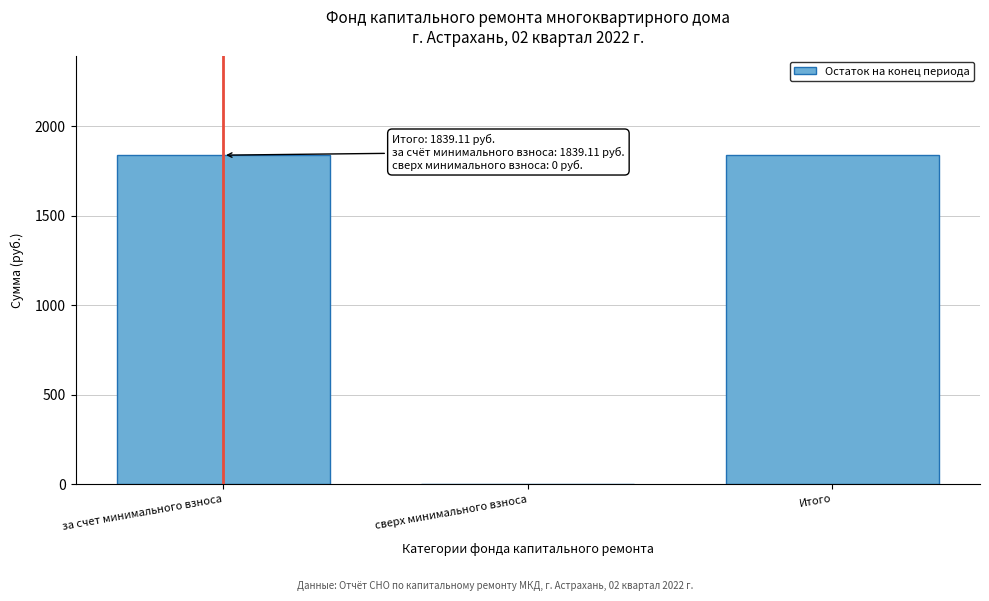

Reading right to left, what are all the values shown in this chart?

Итого=1839.1	сверх минимального взноса=0.0	за счет минимального взноса=1839.1